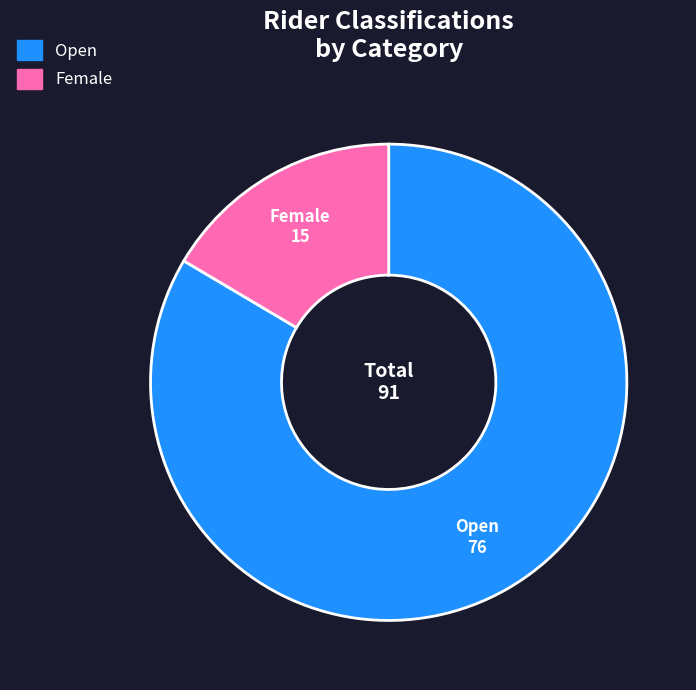

Rank the categories by value from highest to lowest.

Open, Female